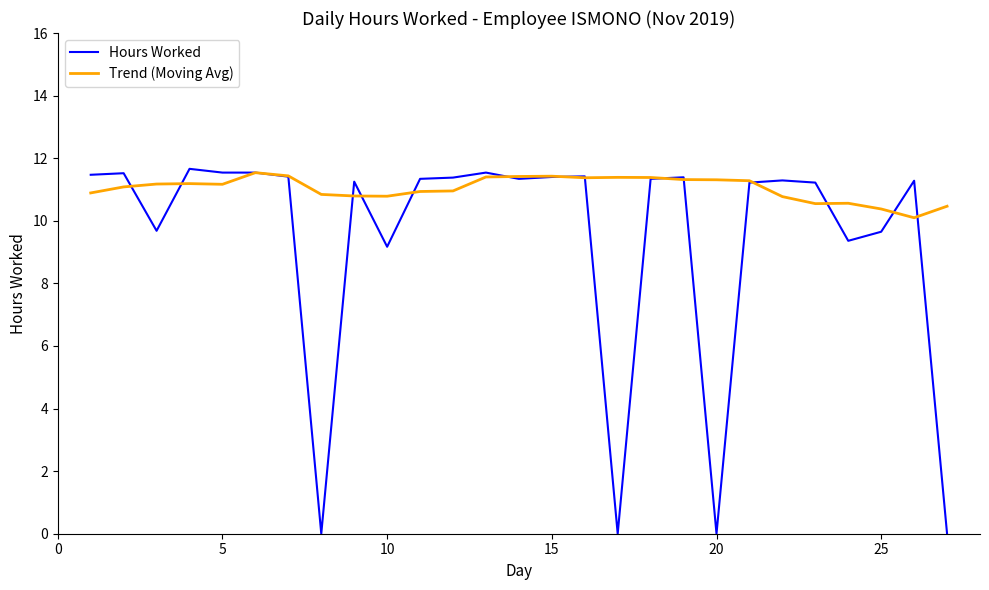

Rank the series by their average value, from highest to lowest.

Trend (Moving Avg), Hours Worked